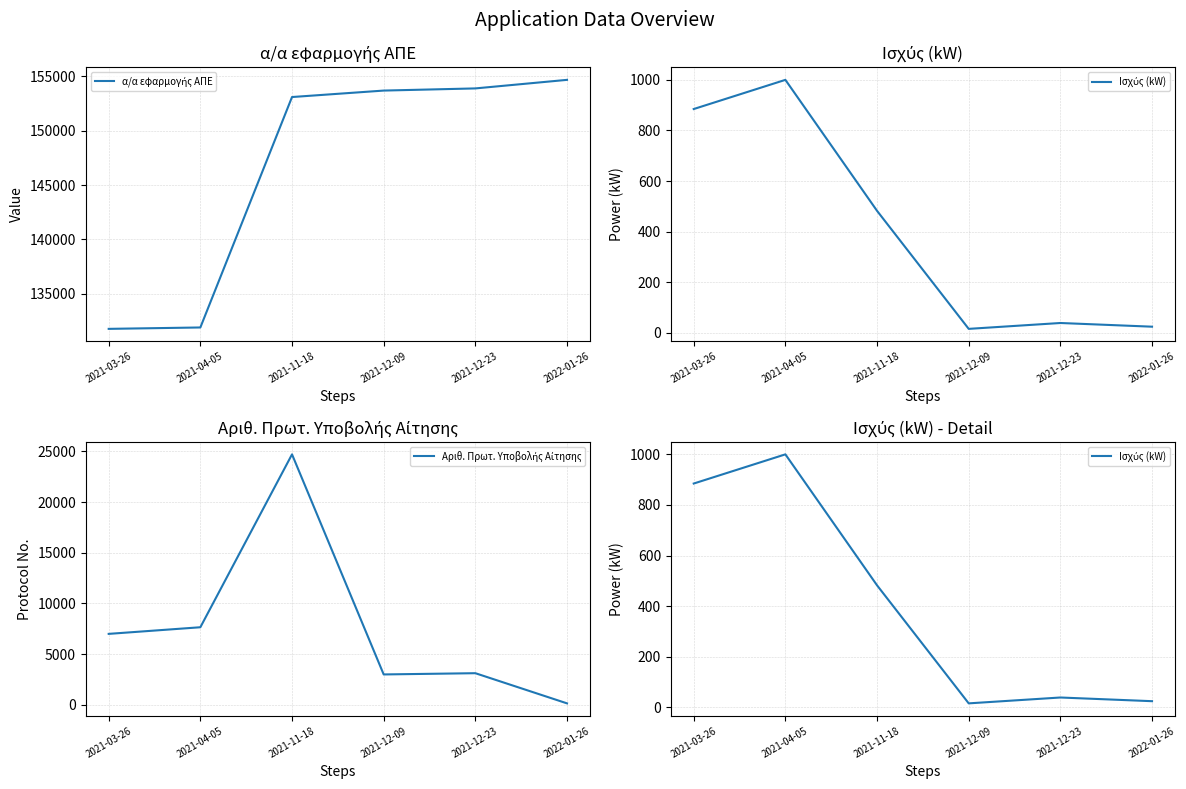

What is the minimum value for Αριθ. Πρωτ. Υποβολής Αίτησης?

132.0